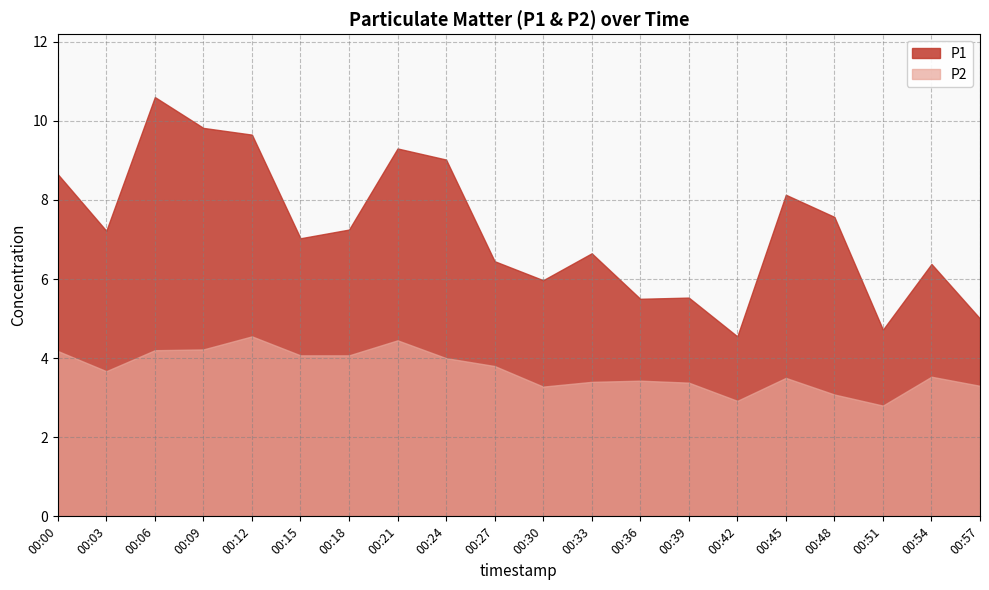

At which category does P1 reach its first local peak?

00:06